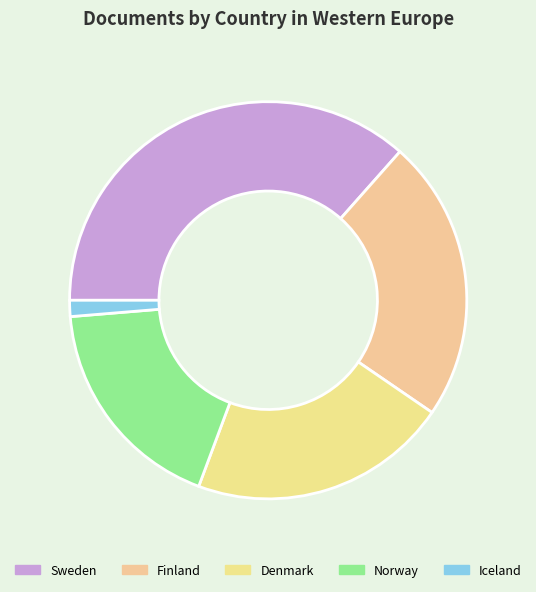

What is the smallest slice in the pie chart?

Iceland